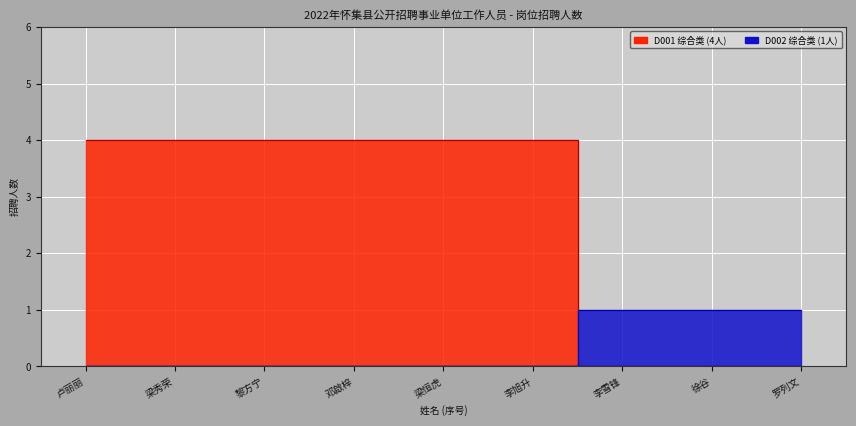

How many lines are shown in the chart?

2